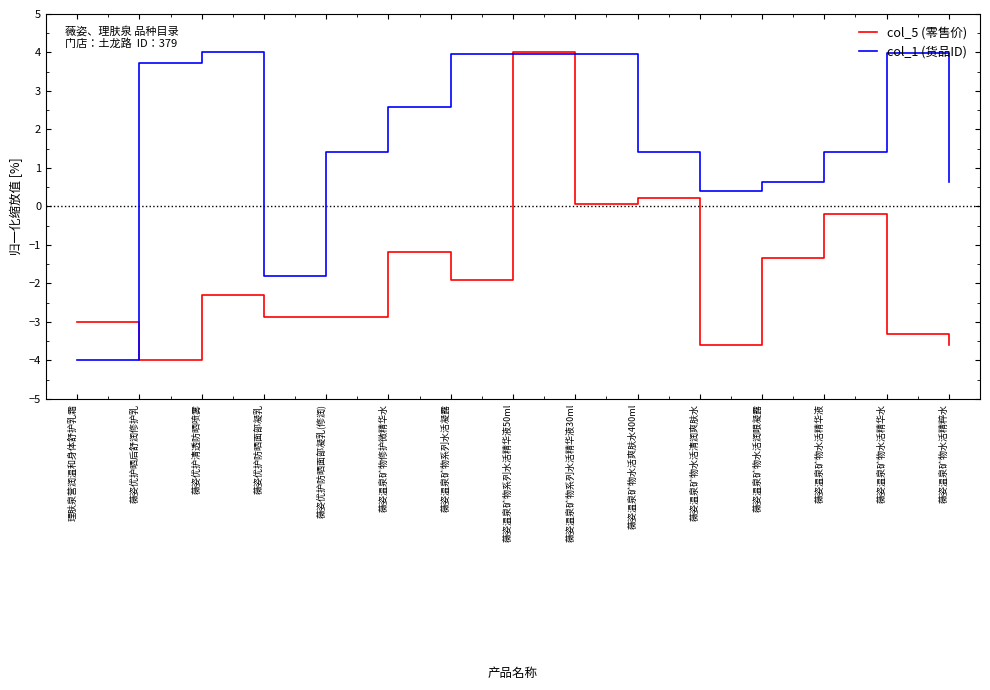

True or false: col_5 (零售价) and col_1 (货品ID) cross at least once.

True